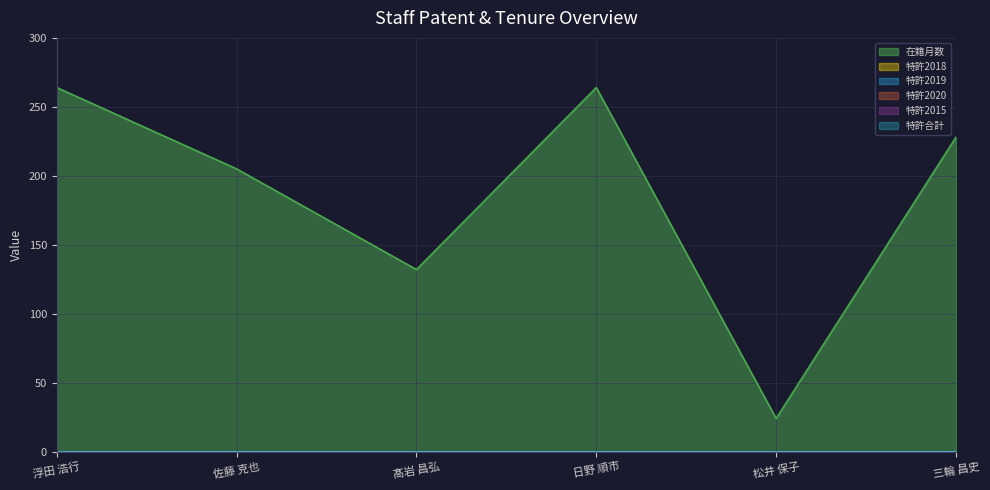

What is the total value across all series at 浮田 浩行?

264